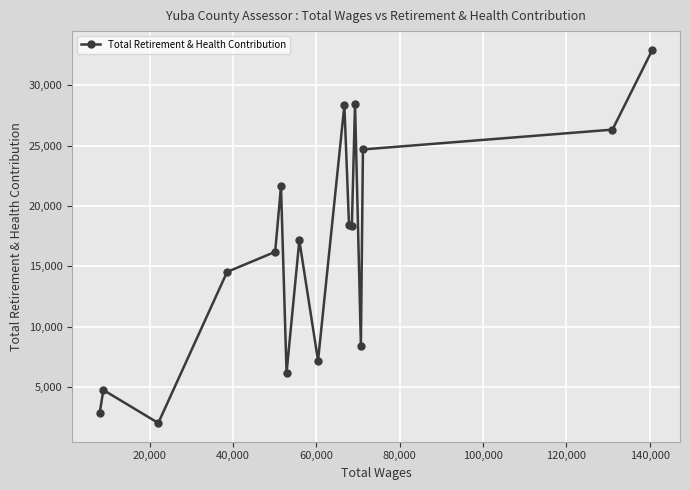

What is the greatest value displayed?

32952